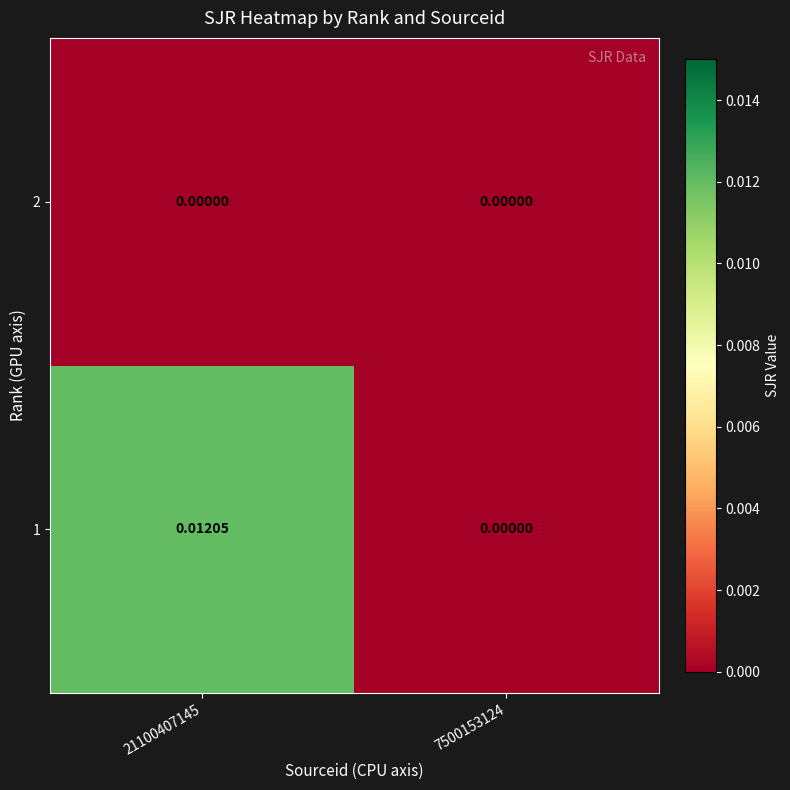

At which category does the chart reach its peak across all series?

21100407145